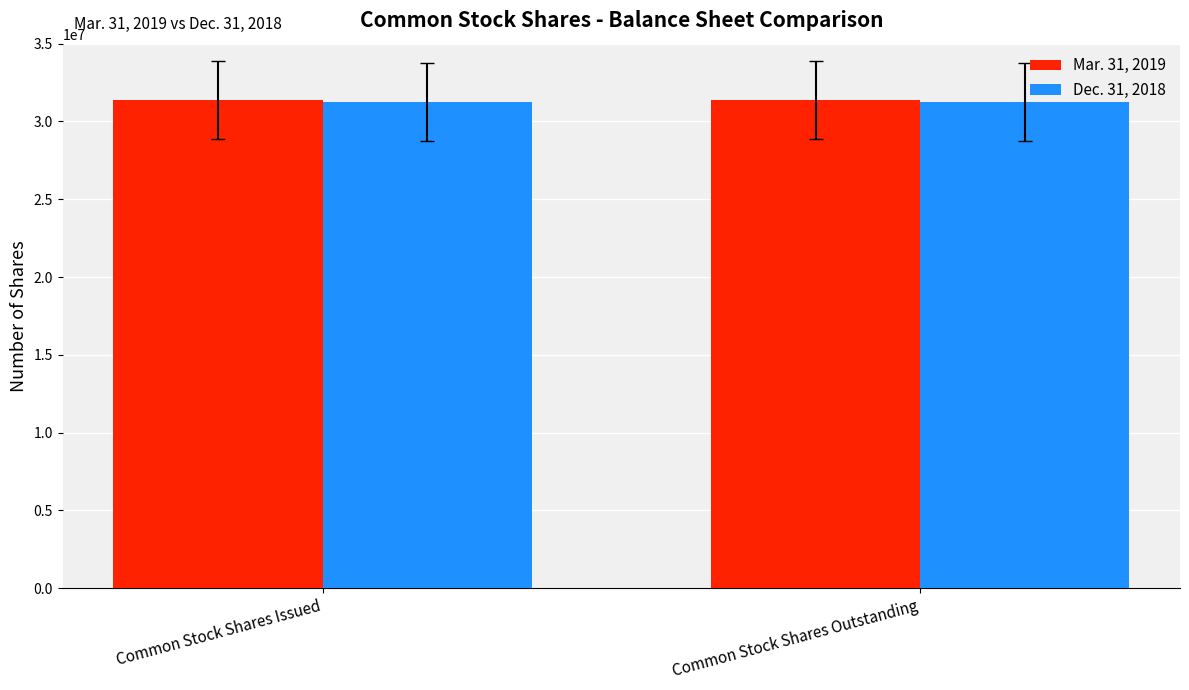

What position from the left is Common Stock Shares Outstanding?

2